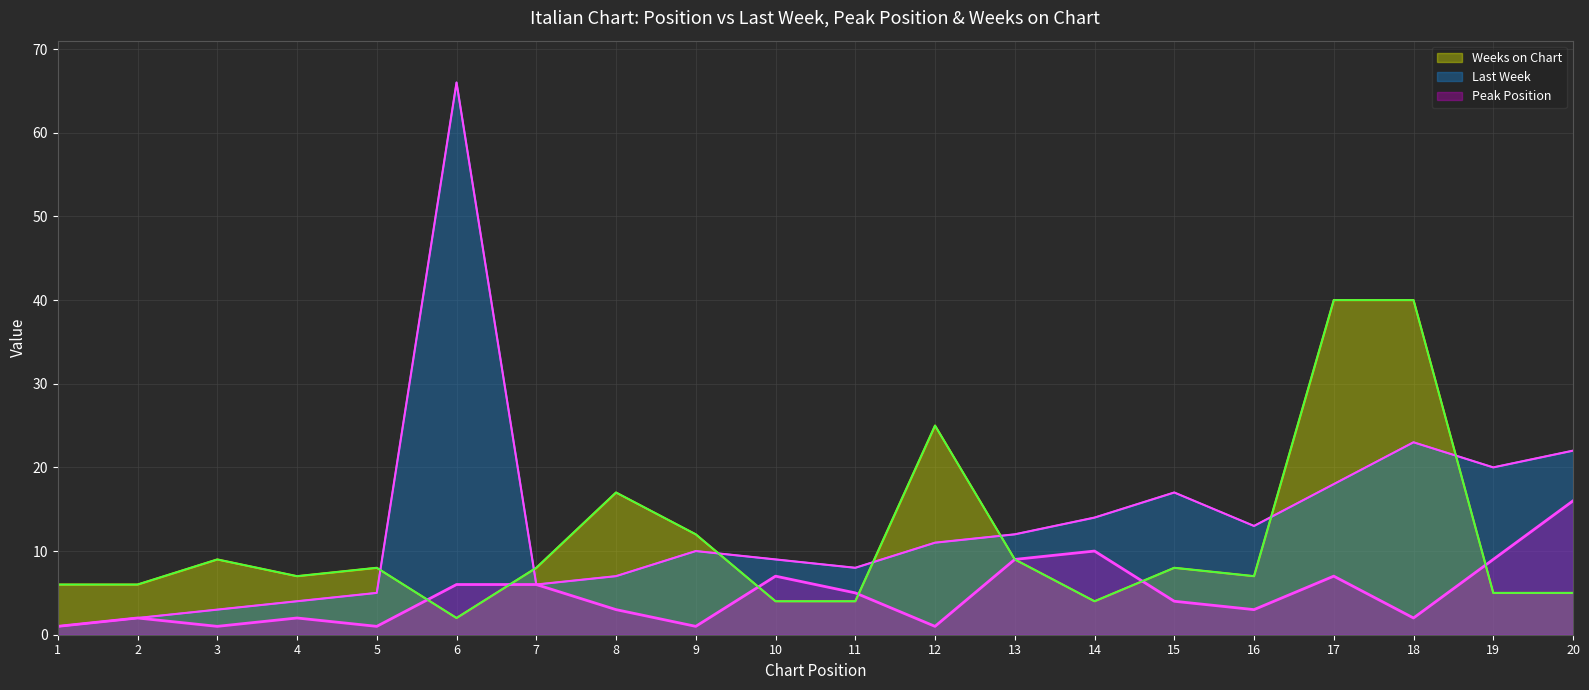

What is the average value of the Weeks on Chart series?

11